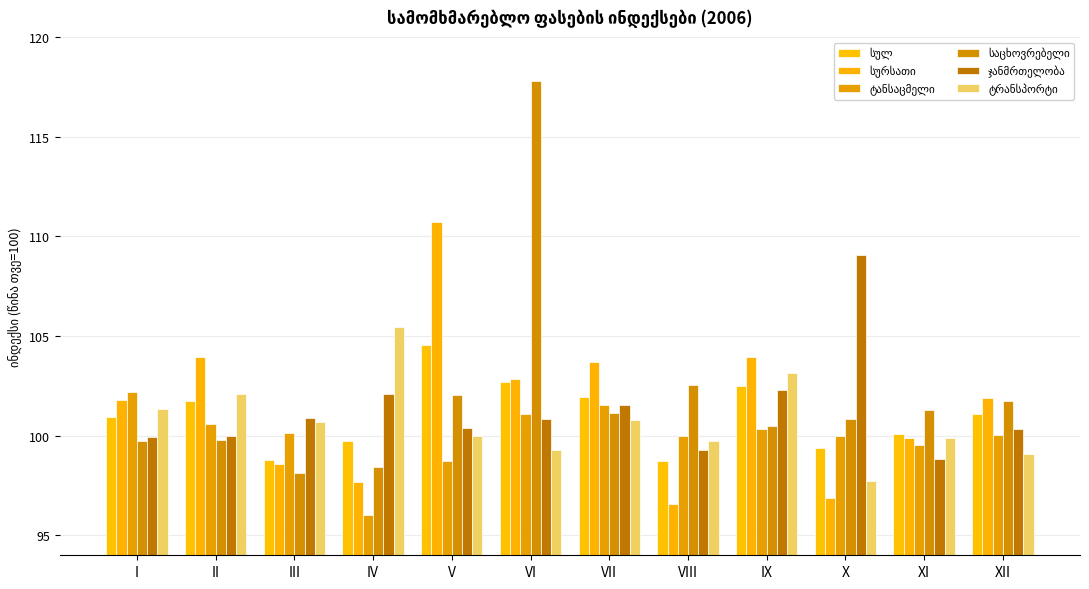

How many bars are there in total?

72